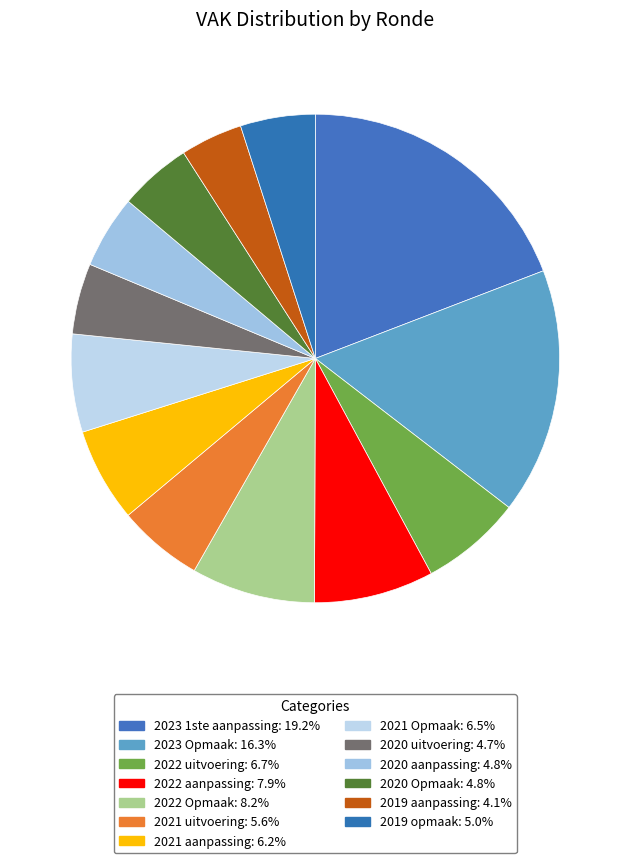

True or false: 2022 uitvoering accounts for 7% of the total.

True